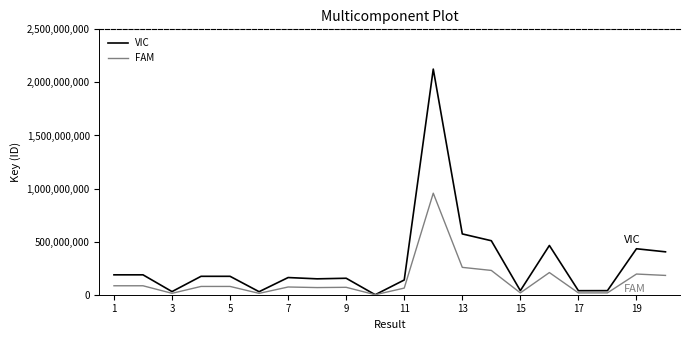

Does the chart have visible grid lines?

No